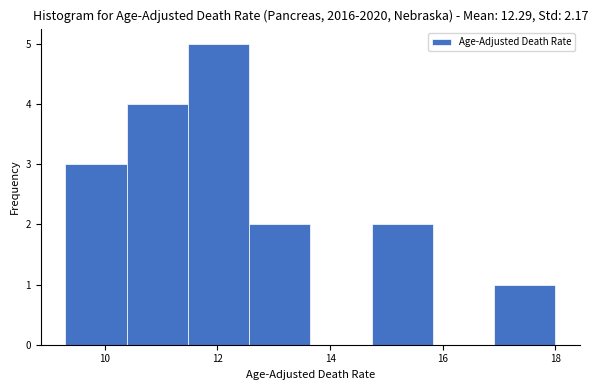

Which range on the x-axis has the tallest bar?

11.4 to 12.6